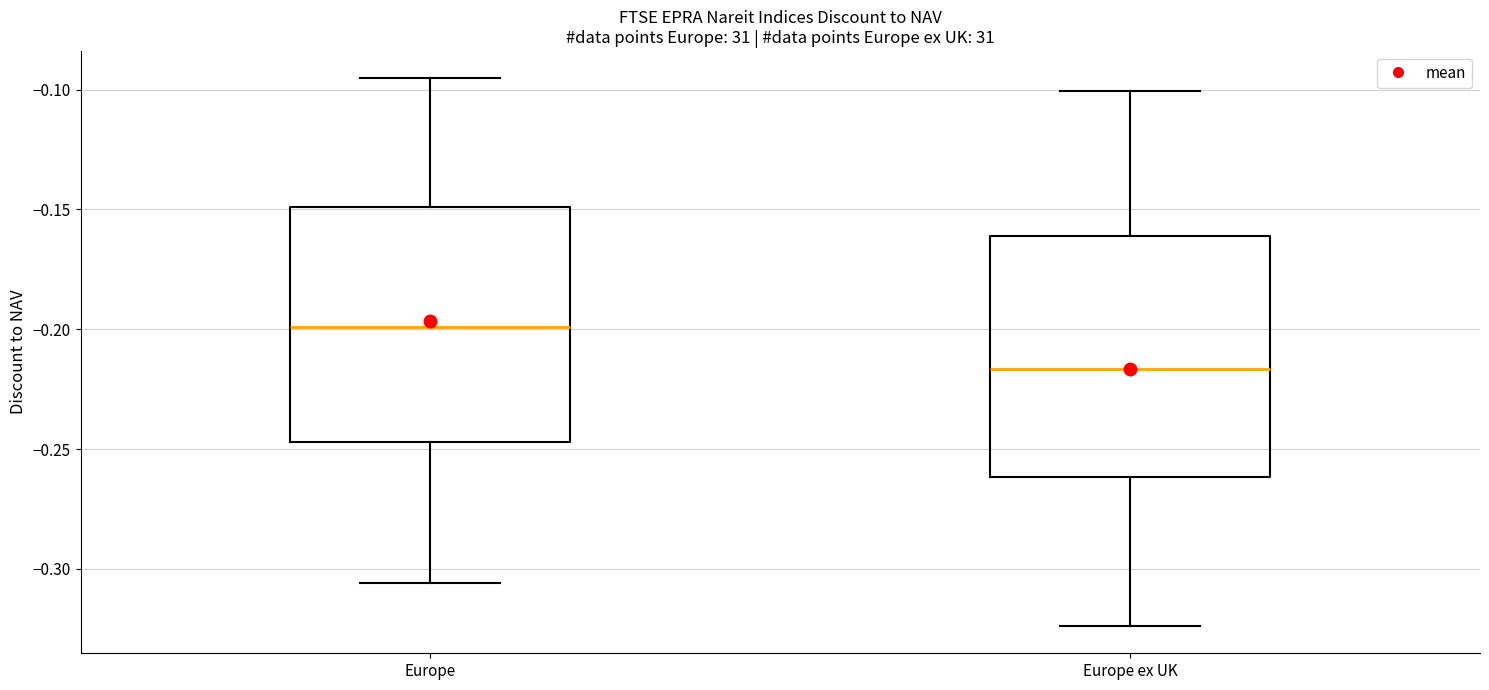

Which box's median line is the lowest?

Europe ex UK